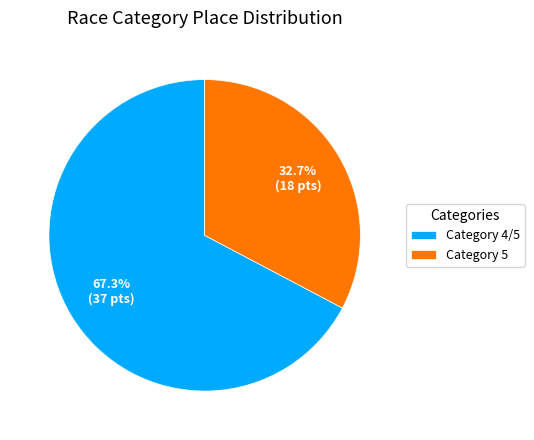

To the nearest percent, what is the difference between the largest and smallest slice percentages?

35%